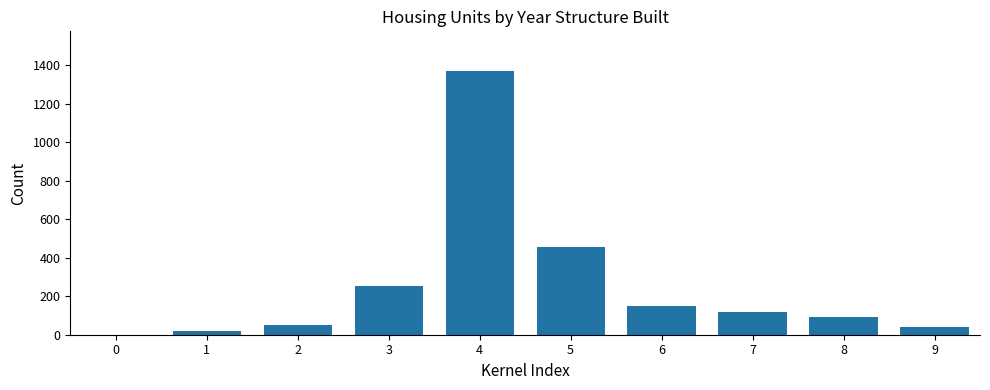

Is it true that the value at 0 is -540?

False